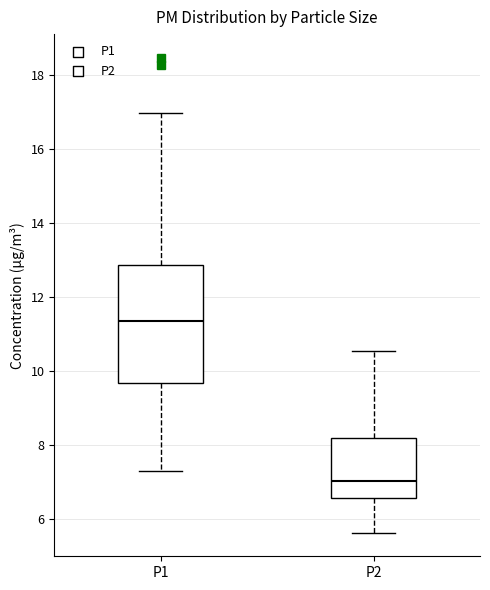

Which box has the lowest median line?

P2